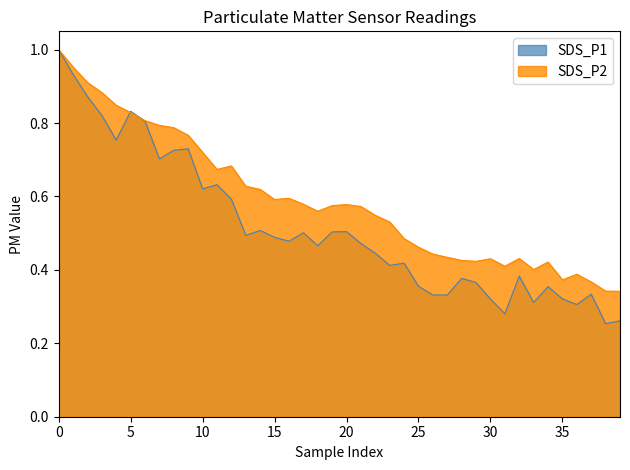

Rank the series by their average value, from lowest to highest.

SDS_P1, SDS_P2